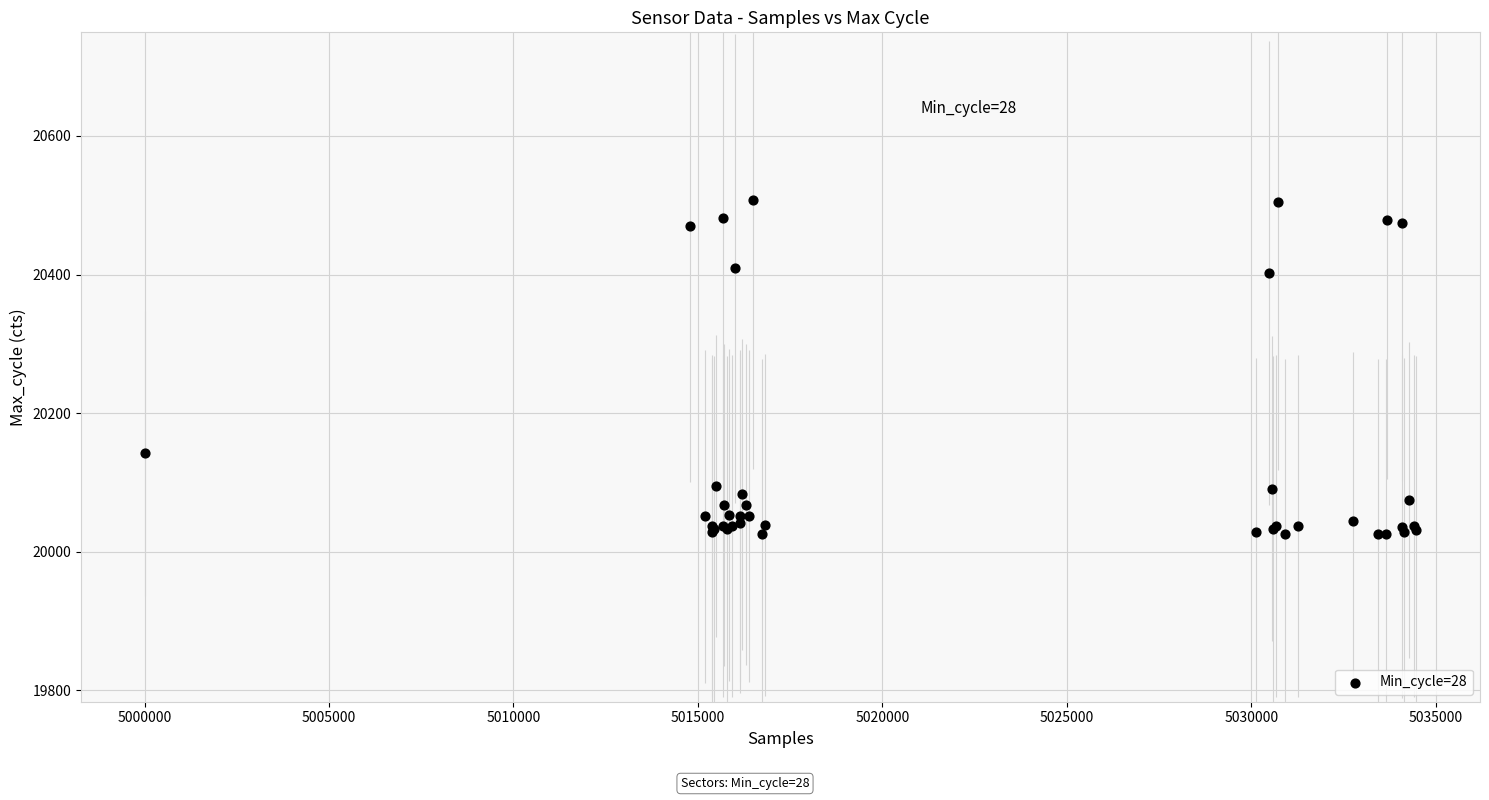

What Y value in the scatter plot is closest to 20266?

20142